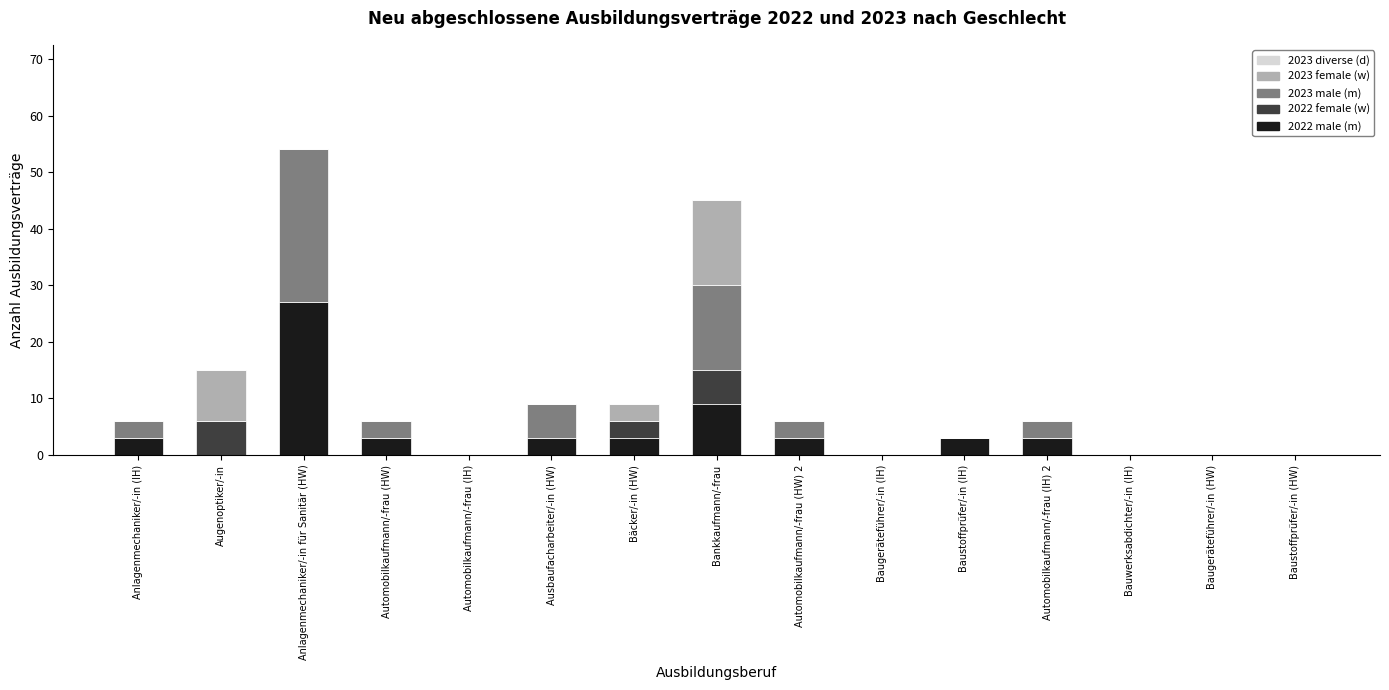

What is the highest value of the 2022 male (m) series?

27